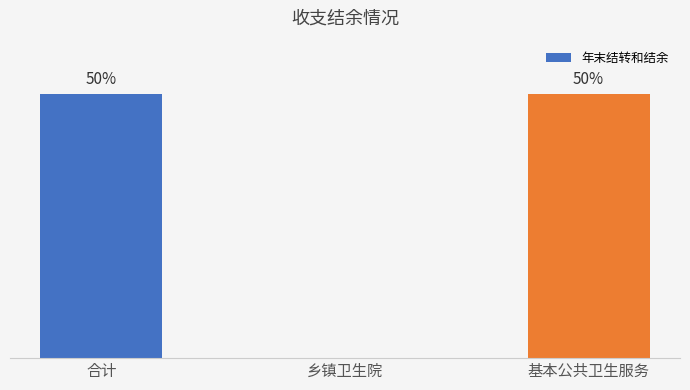

Between 乡镇卫生院 and 合计, which is larger?

合计